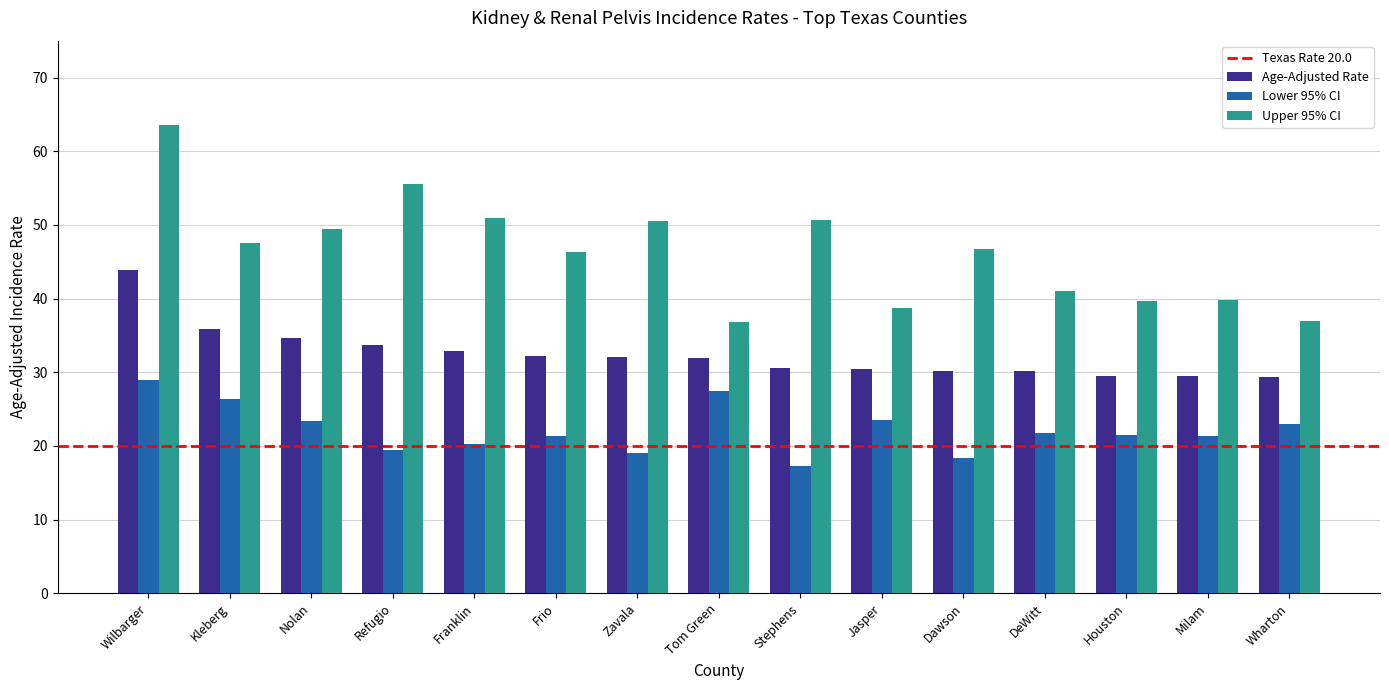

Is it true that Age-Adjusted Rate equals 18.3 at Dawson?

False